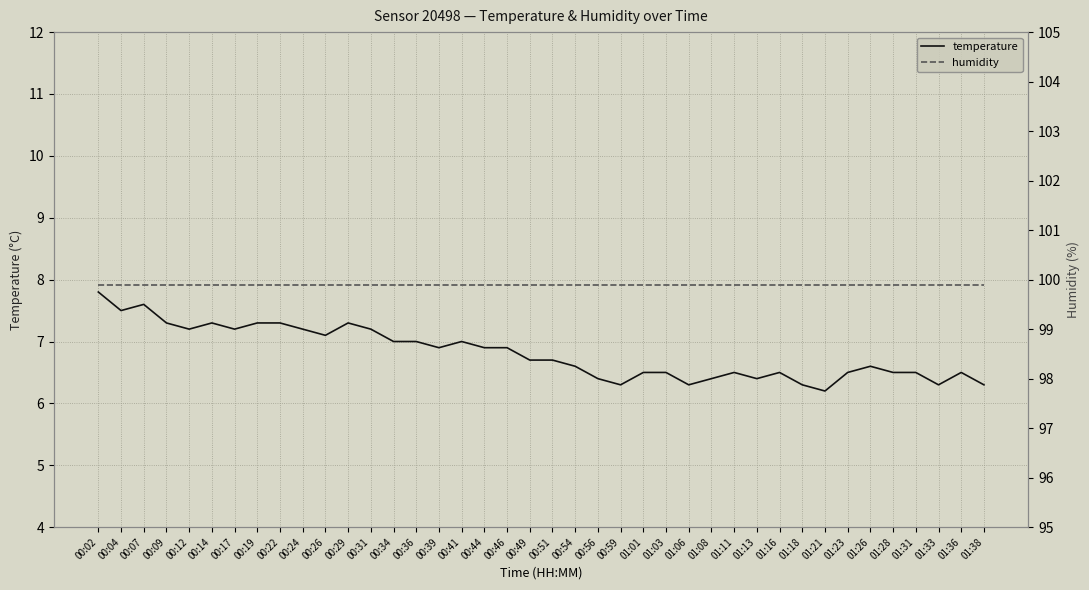

Which series has the largest range (max minus min)?

temperature